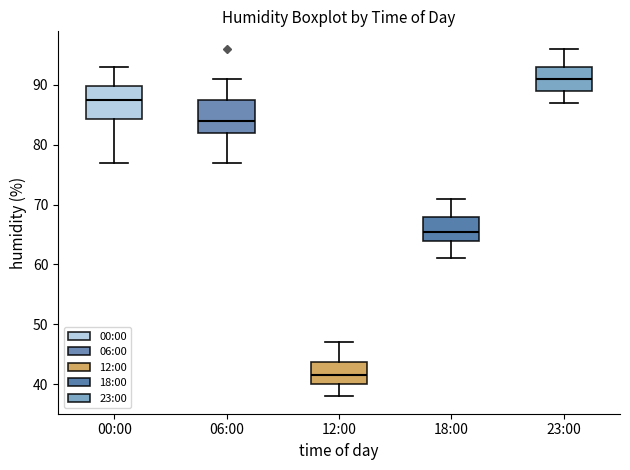

Where does the median line of the box for 23:00 sit on the y-axis? The values are not printed on the chart, so give them approximately, as read against the axis.

91